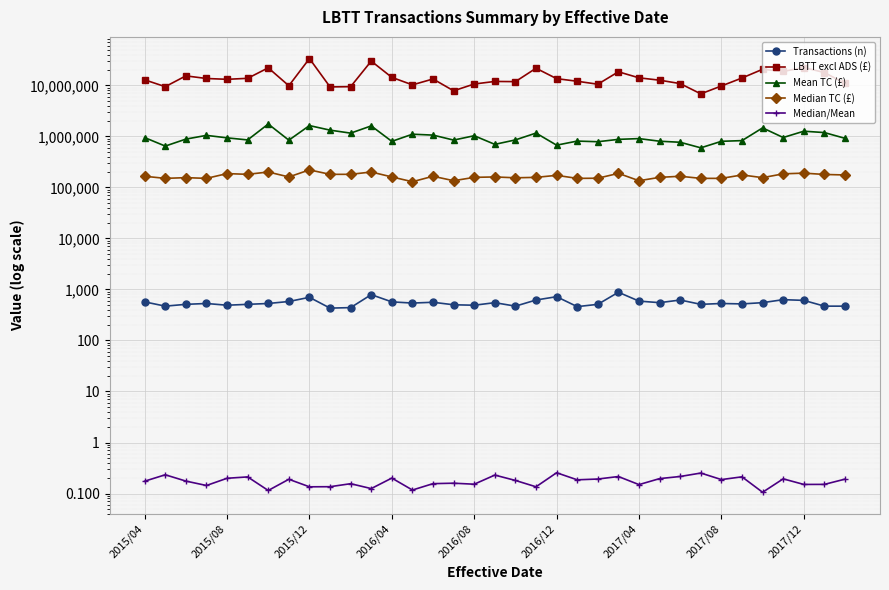

True or false: Median/Mean and LBTT excl ADS (£) cross at least once.

False